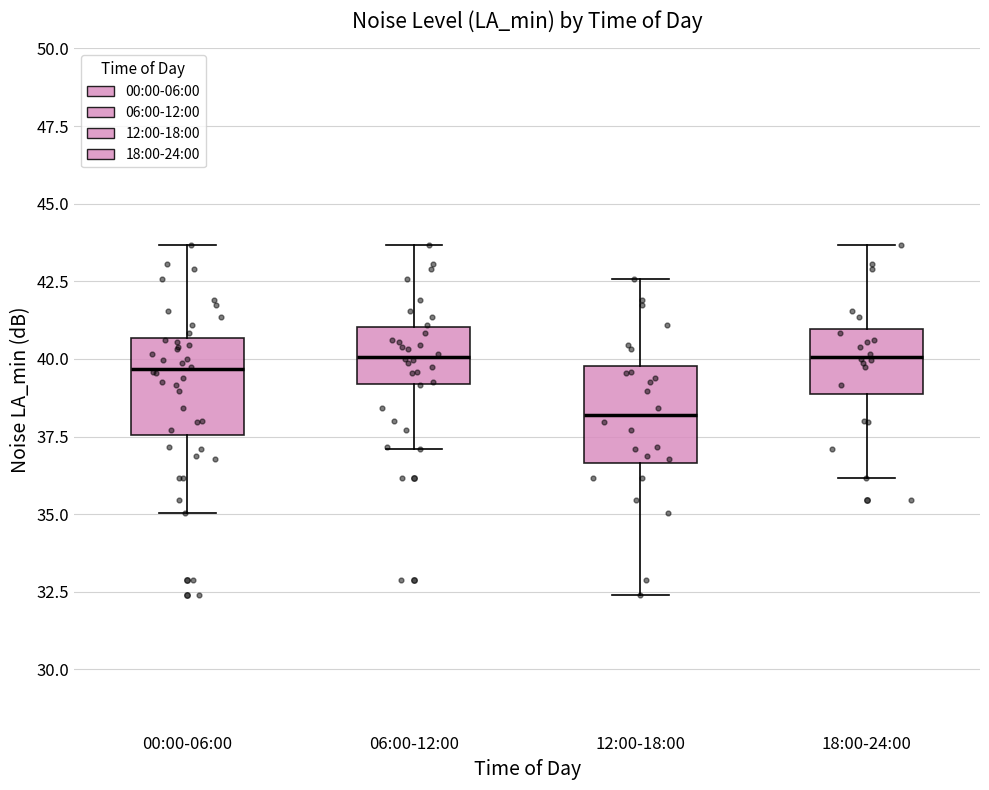

Which box's median line is the lowest?

12:00-18:00